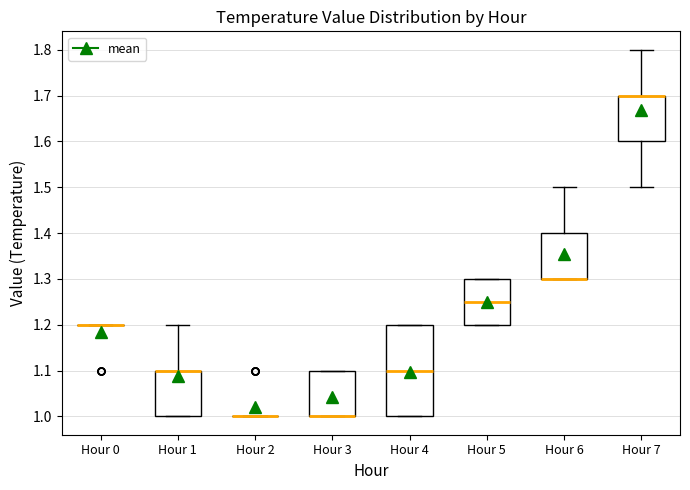

Reading left to right, transcribe this box plot: for each box, give where its median line is, the range the box spans, and where its two whiskers end, as read against the y-axis. The values are not printed on the chart, so give them approximately, as read against the axis.

Hour 0: box collapsed to a line at 1.20, whiskers 1.20 to 1.20
Hour 1: median 1.10 (drawn on the box's upper edge), box 1.00 to 1.10, whiskers 1.00 to 1.20
Hour 2: box collapsed to a line at 1.00, whiskers 1.00 to 1.00
Hour 3: median 1.00 (drawn on the box's lower edge), box 1.00 to 1.10, whiskers 1.00 to 1.10
Hour 4: median 1.10, box 1.00 to 1.20, whiskers 1.00 to 1.20
Hour 5: median 1.25, box 1.20 to 1.30, whiskers 1.20 to 1.30
Hour 6: median 1.30 (drawn on the box's lower edge), box 1.30 to 1.40, whiskers 1.30 to 1.50
Hour 7: median 1.70 (drawn on the box's upper edge), box 1.60 to 1.70, whiskers 1.50 to 1.80